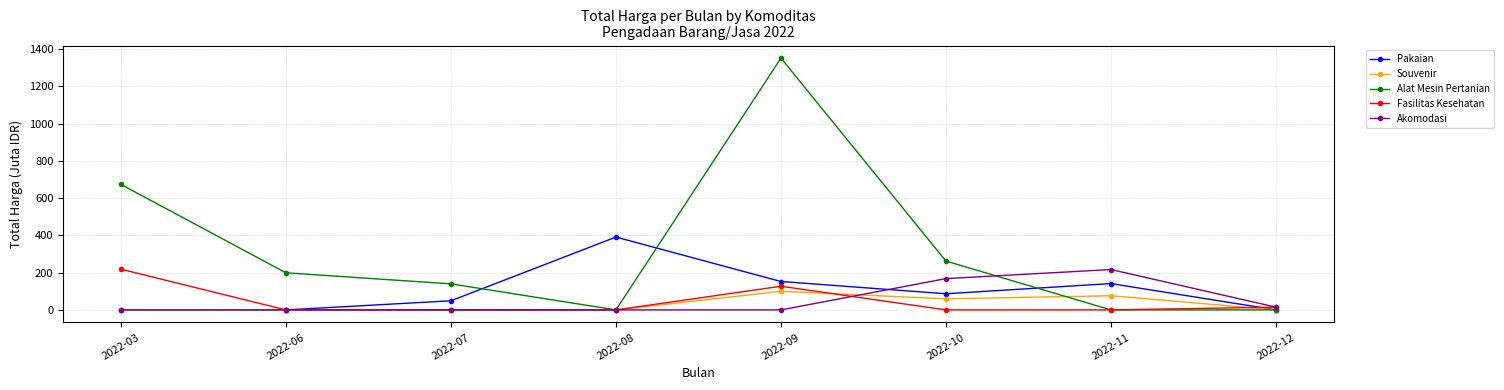

How many values in the Pakaian series are below 86?

4